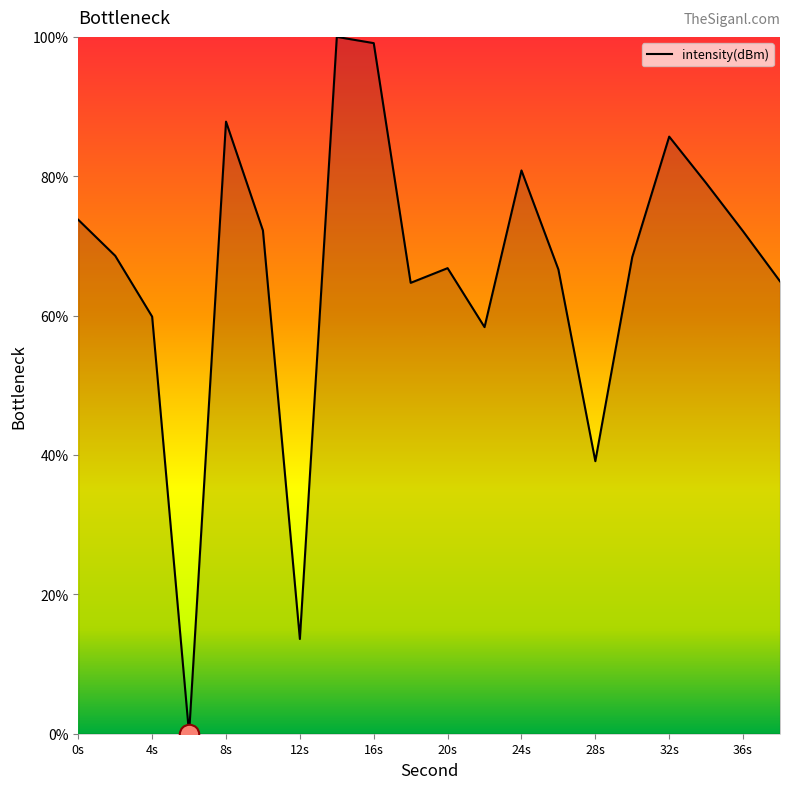

What is the difference between the maximum and minimum values?

100.0